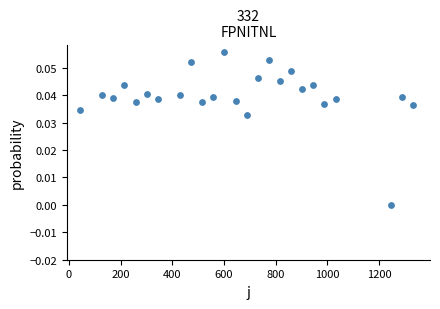

What is the range of X values (max minus min)?

1290.0